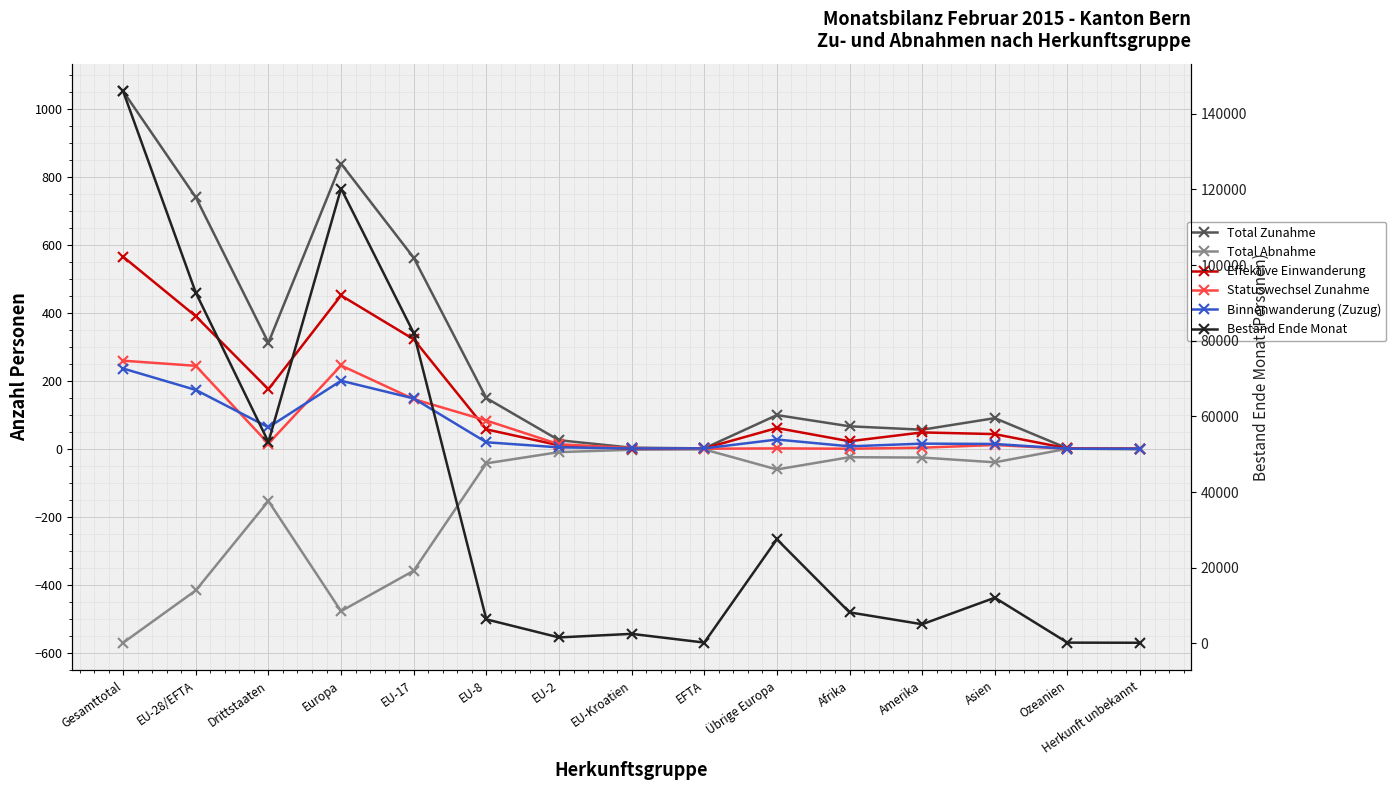

At which label does Bestand Ende Monat reach its peak?

Gesamttotal